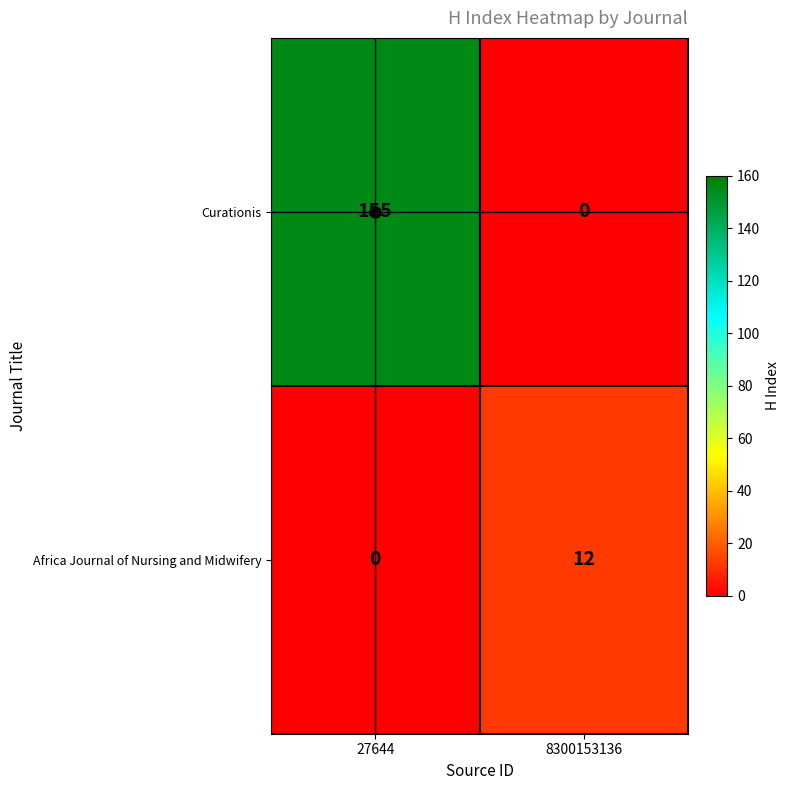

How many categories are shown in the chart?

2